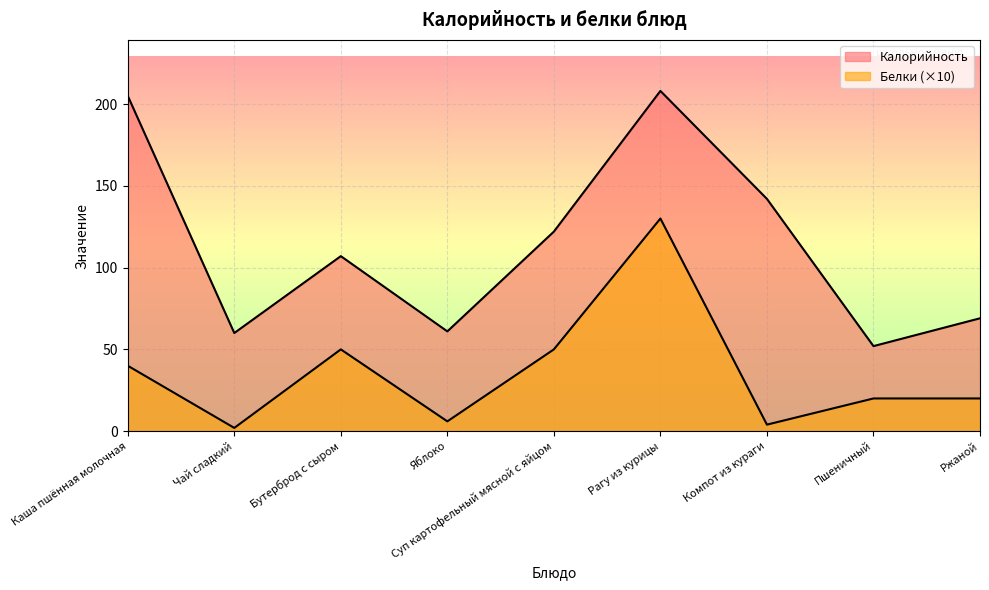

True or false: Белки and Калорийность intersect in this chart.

False